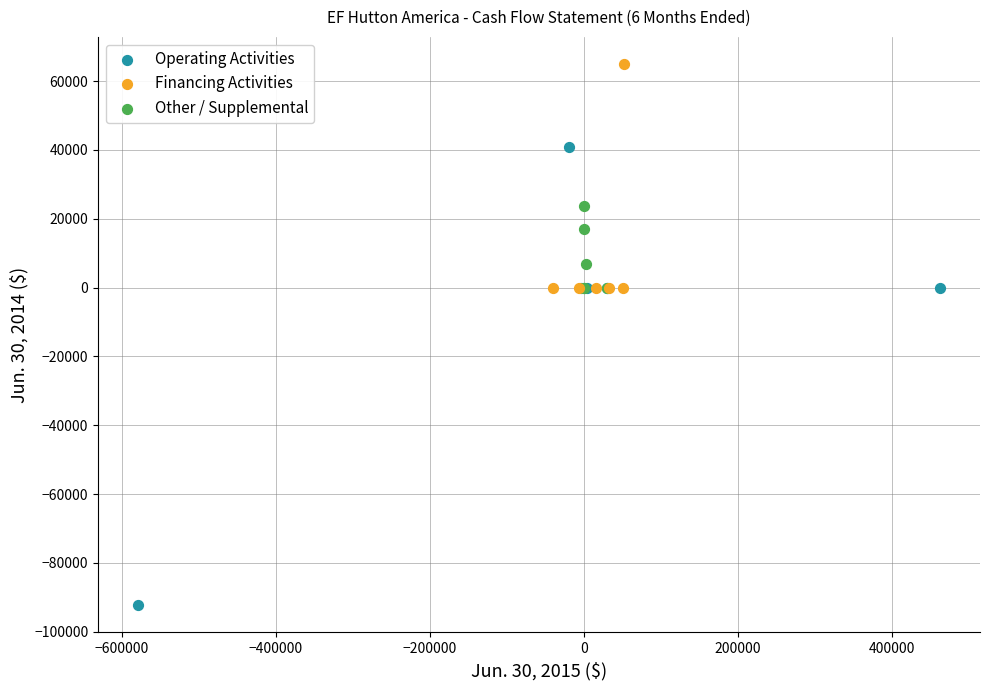

What are all the series names shown in the legend?

Operating Activities, Financing Activities, Other / Supplemental